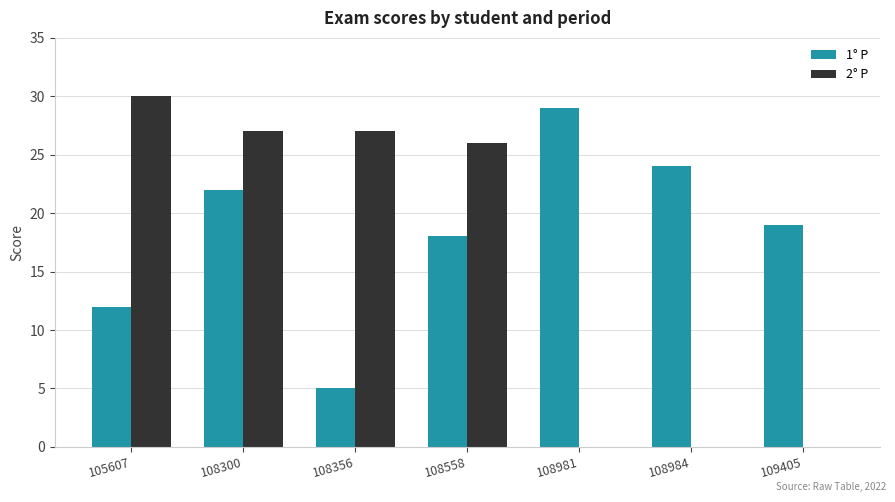

Where does the 2° P series first go above 26?

105607